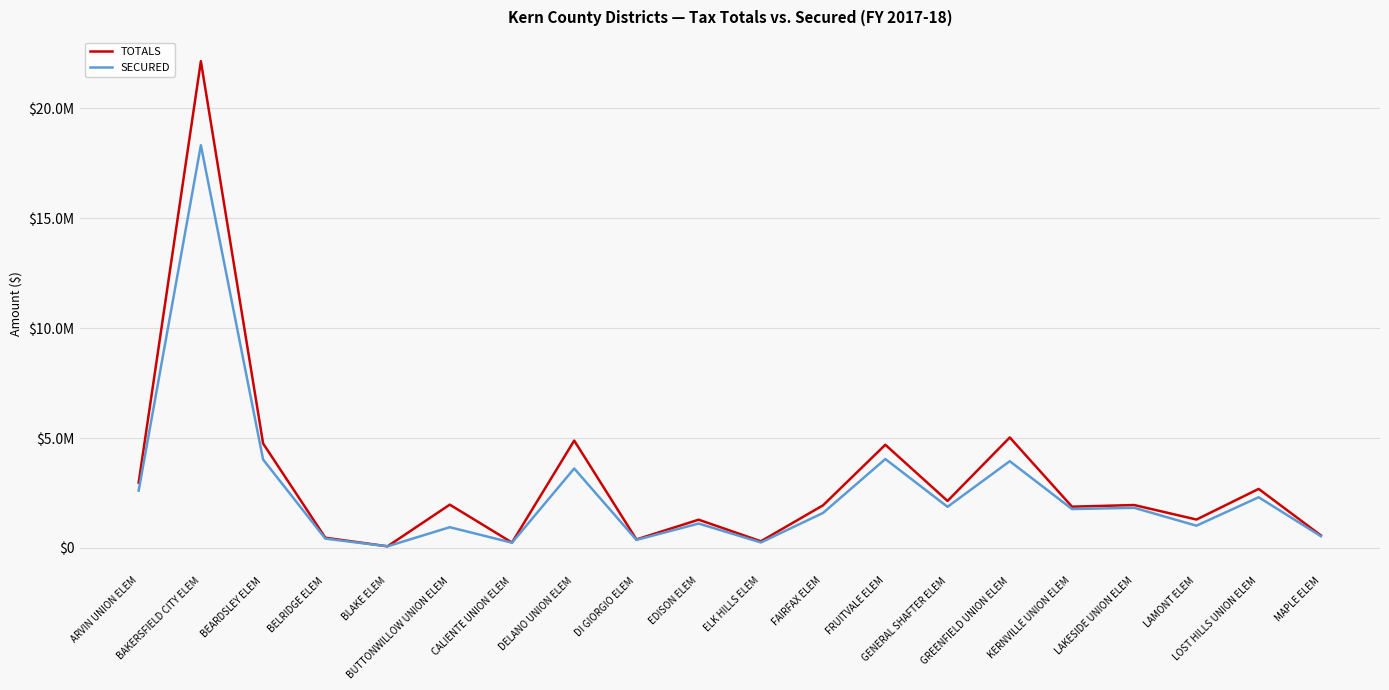

What are all the series names shown in the legend?

TOTALS, SECURED